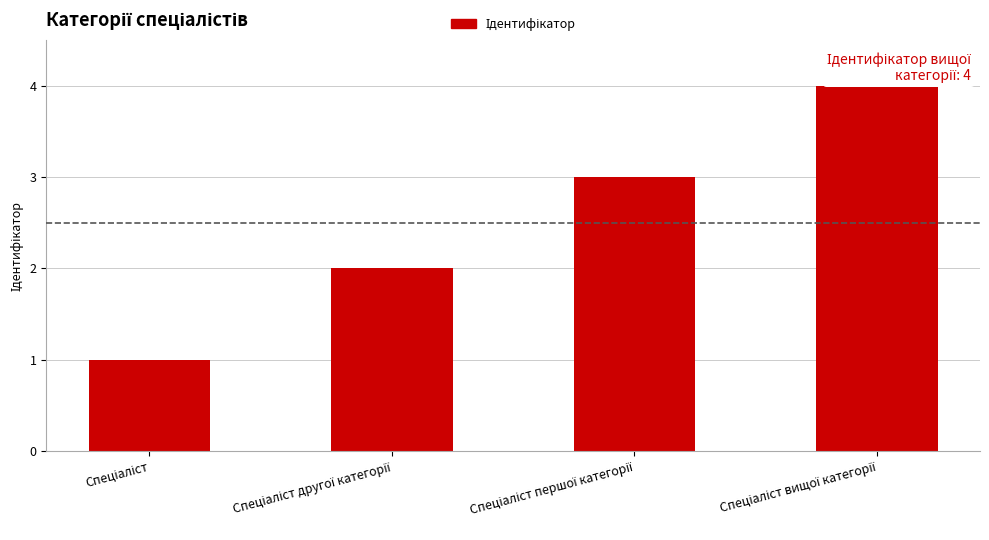

What is the greatest value displayed?

4